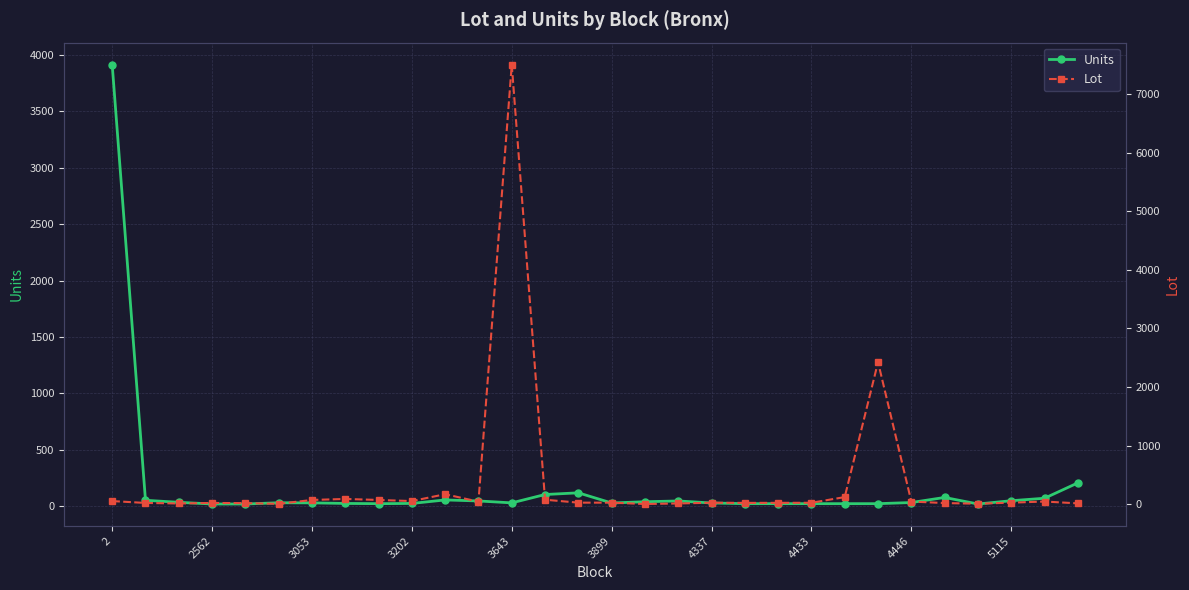

Which series has the largest total across all categories?

Lot